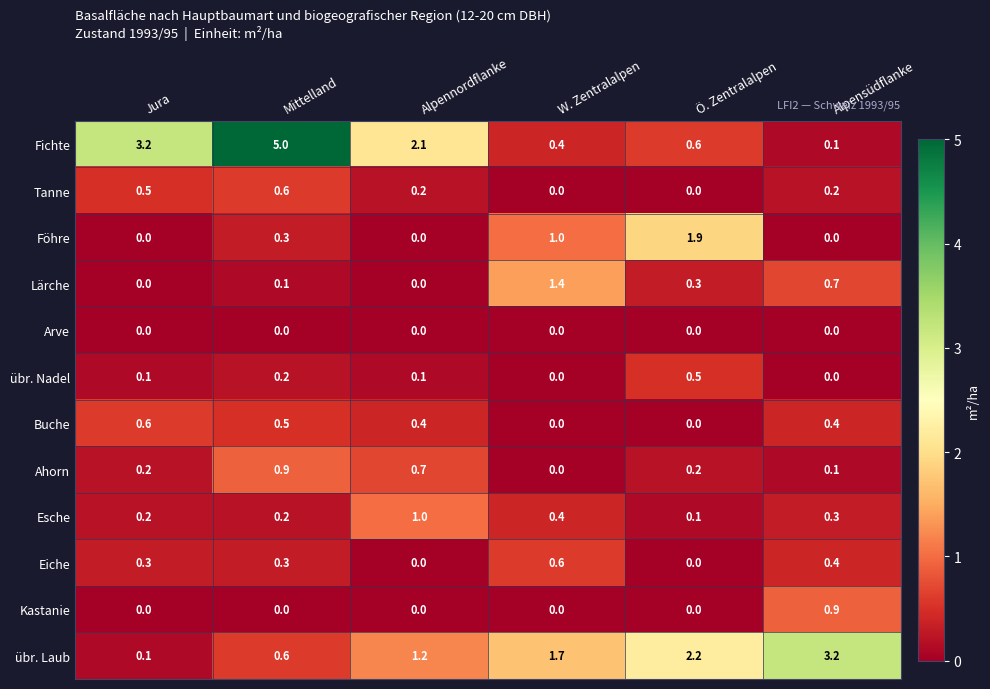

What is the highest value of the Fichte series?

5.0